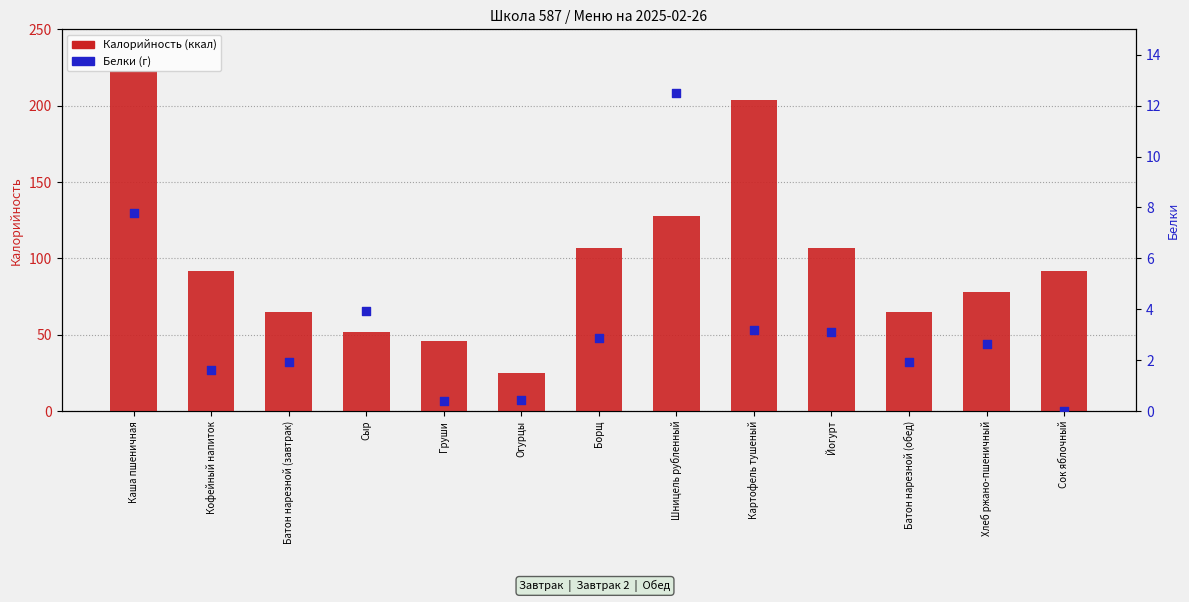

Which series has the largest total across all categories?

Калорийность (ккал)